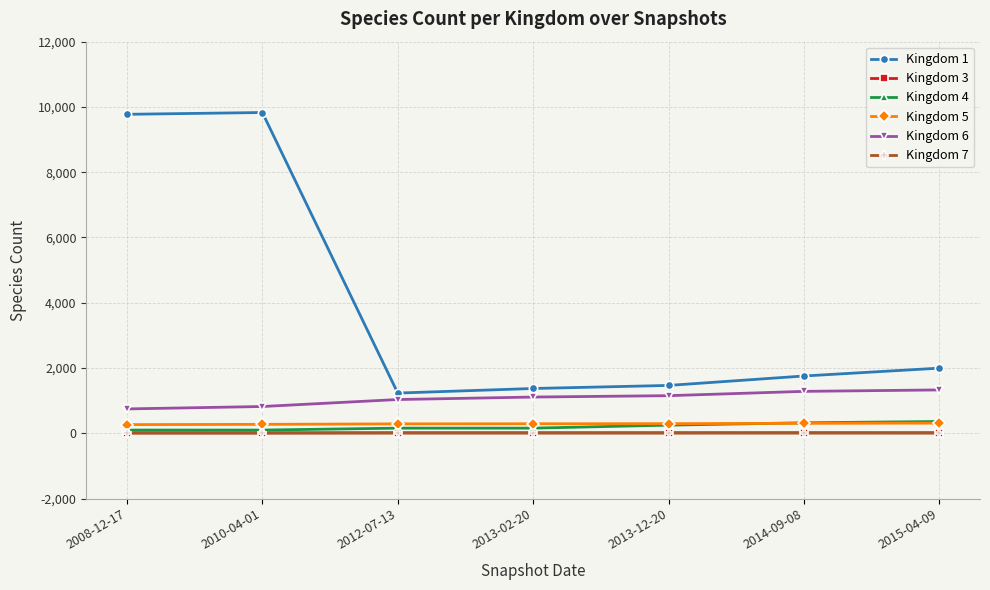

Which series has the largest range (max minus min)?

Kingdom 1